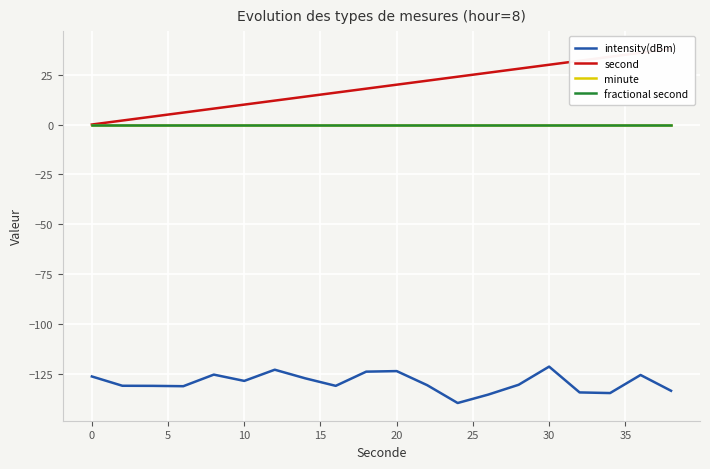

Reading right to left, transcribe all the data shown in this chart.

intensity(dBm): -133.6	-125.7	-134.8	-134.5	-121.5	-130.6	-135.6	-139.8	-130.8	-123.8	-124.0	-131.2	-127.4	-123.1	-128.7	-125.5	-131.3	-131.2	-131.1	-126.5
second: 38.0	36.0	34.0	32.0	30.0	28.0	26.0	24.0	22.0	20.0	18.0	16.0	14.0	12.0	10.0	8.0	6.0	4.0	2.0	0.0
minute: 0.0	0.0	0.0	0.0	0.0	0.0	0.0	0.0	0.0	0.0	0.0	0.0	0.0	0.0	0.0	0.0	0.0	0.0	0.0	0.0
fractional second: 0.0	0.0	0.0	0.0	0.0	0.0	0.0	0.0	0.0	0.0	0.0	0.0	0.0	0.0	0.0	0.0	0.0	0.0	0.0	0.0